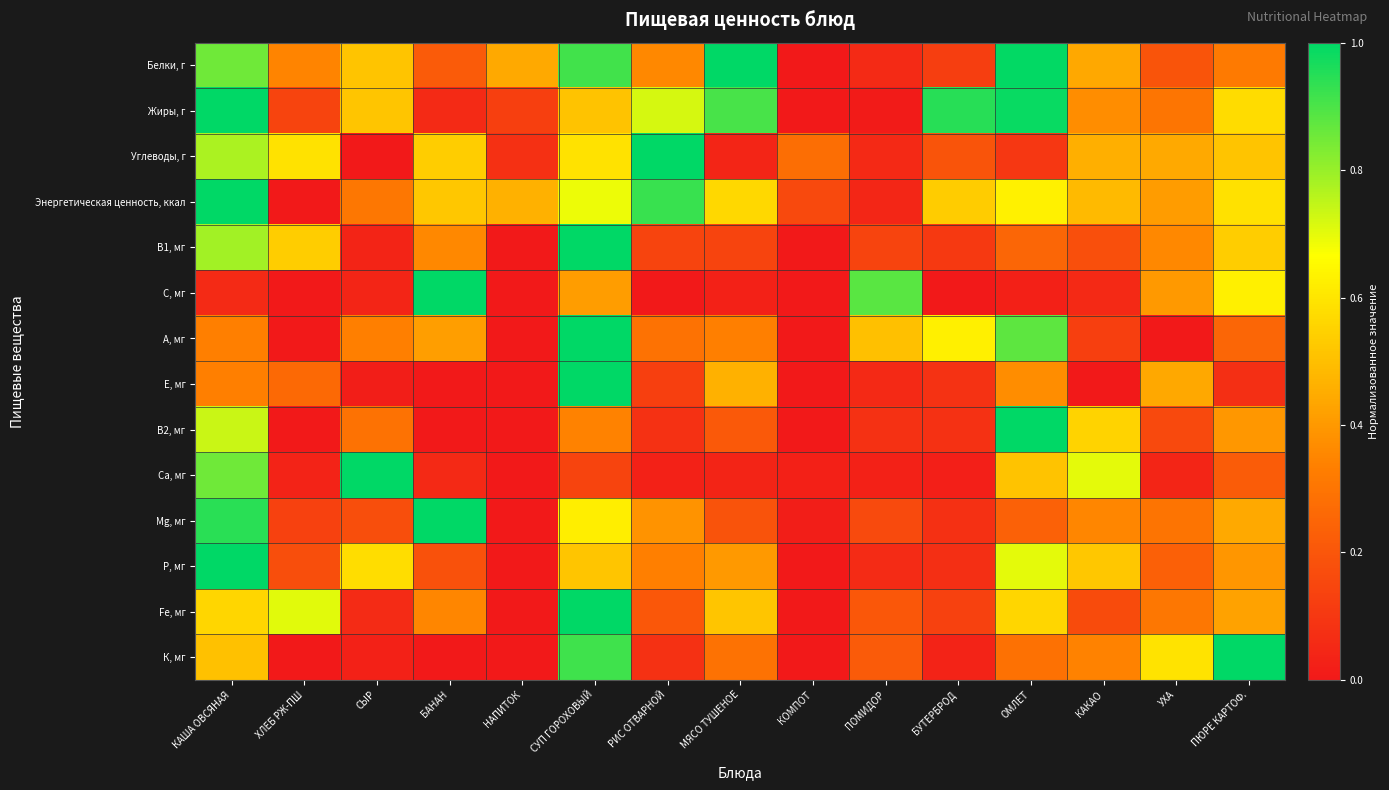

At how many categories does at least one series exceed 0?

15